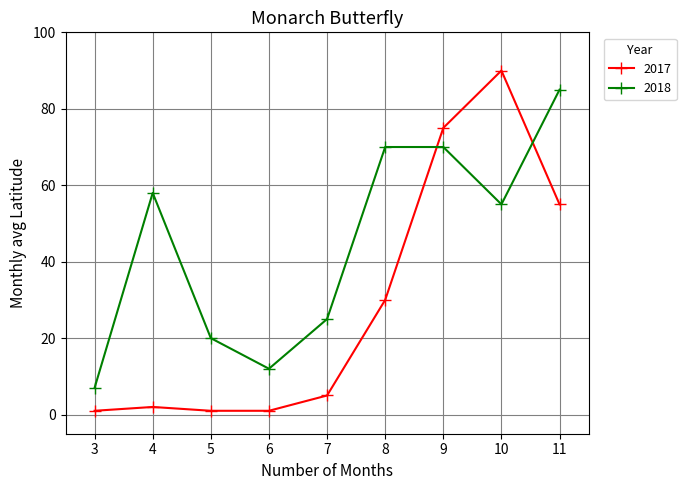

Which category has the highest value in the 2018 series?

11